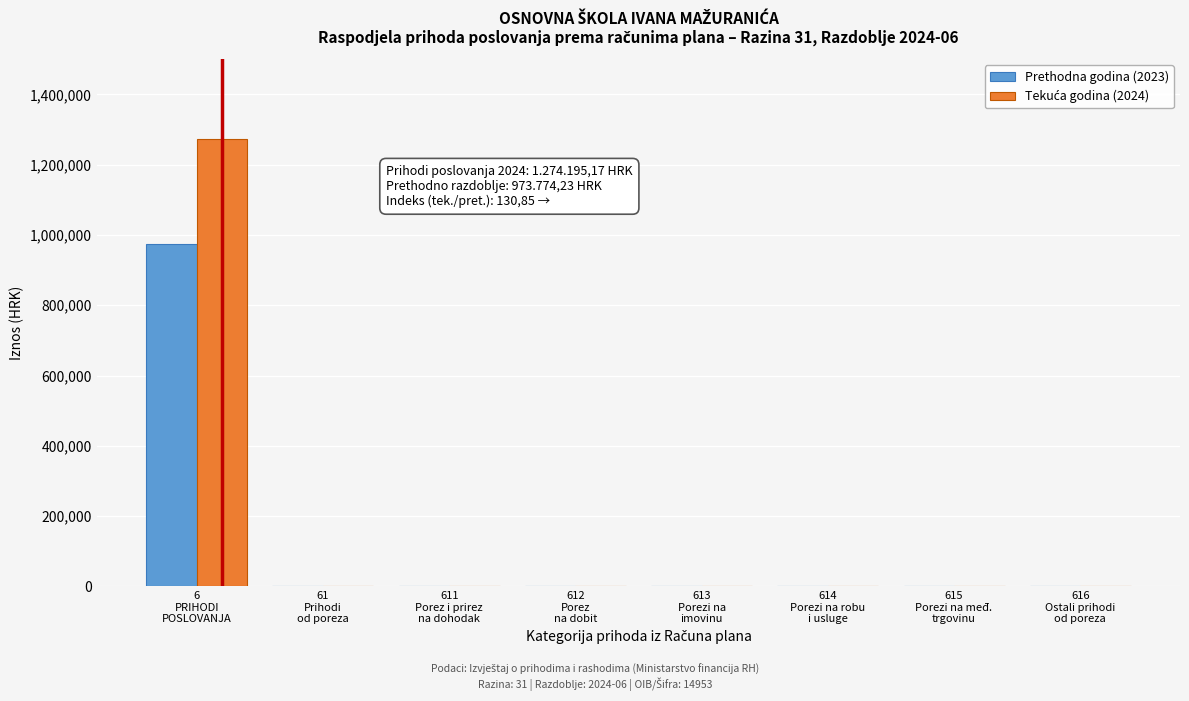

What is the maximum value shown in the chart?

1274195.2